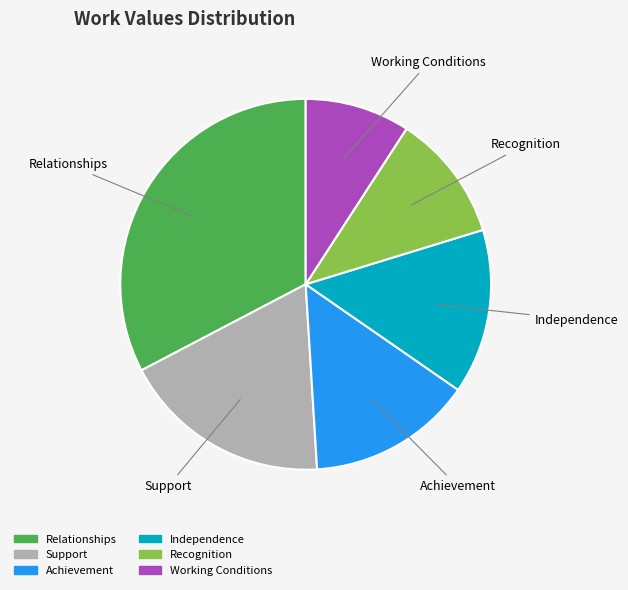

How many slices are in this pie chart?

6